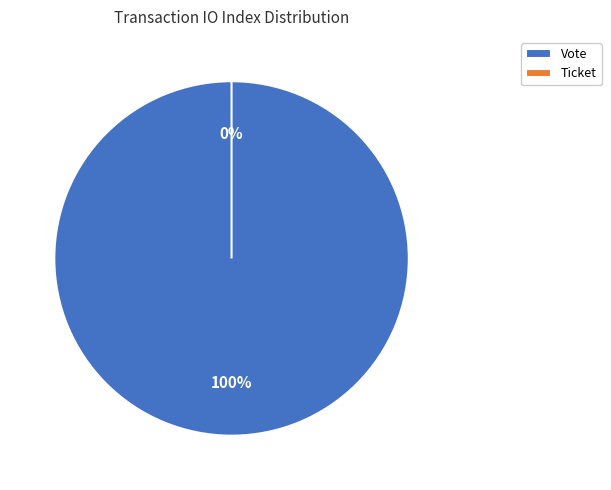

What is the majority slice?

Vote